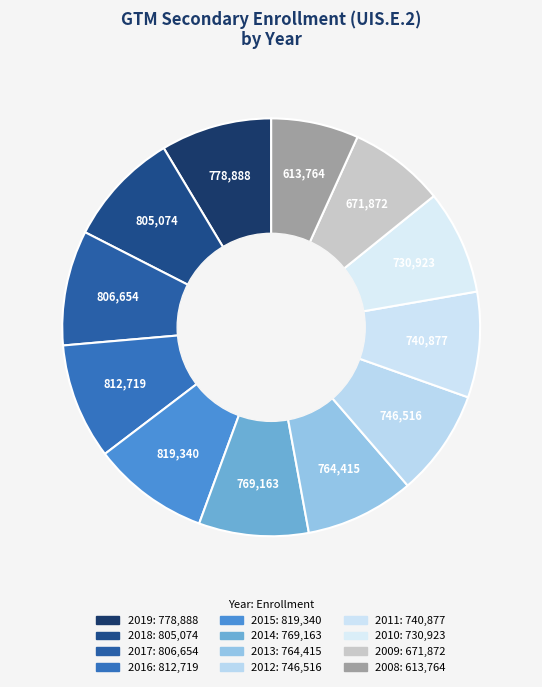

Count the number of slices in the pie.

12